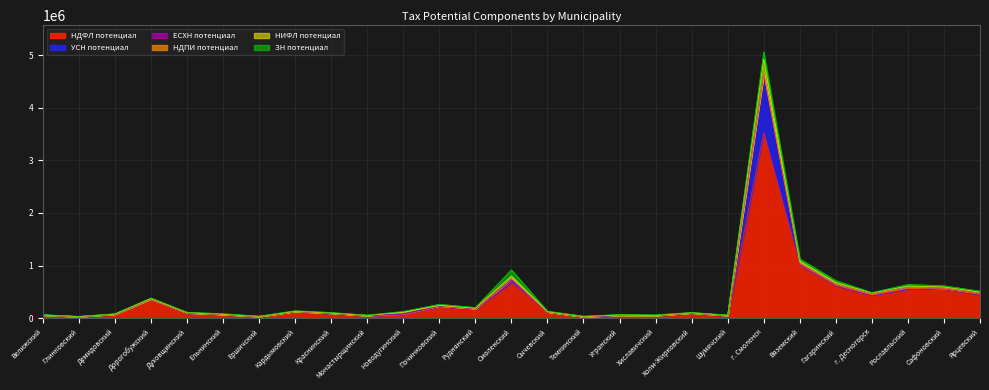

Reading left to right, extract all data points from this chart.

НДФЛ потенциал: 56496.1	27091.2	73067.6	356883.1	95909.3	67953.2	29682.1	125989.1	87803.6	47297.7	74576.8	223211.9	173837.0	682076.0	115727.2	23972.8	47752.9	44415.8	94978.7	48713.0	3529771.4	1007941.3	617889.3	436669.0	559290.3	556589.3	452495.3
УСН потенциал: 3200.3	2309.1	3263.5	7175.9	5695.1	4033.2	2715.8	3164.5	5916.1	1341.3	3841.3	5762.9	9343.8	48904.5	4320.5	3193.2	2929.7	6349.7	4519.5	3615.4	1117104.0	32214.1	24467.3	22682.9	23881.6	12601.9	21008.7
ЕСХН потенциал: 460.8	176.4	289.0	197.0	613.6	190.5	6.6	146.8	1563.6	1876.7	161.3	3285.7	972.9	14918.3	6.6	2.0	220.3	17.2	646.6	122.6	233.0	164.2	689.9	284.5	1068.1	815.0	114.9
НДПИ потенциал: 0.0	0.0	0.0	0.0	416.8	0.0	0.0	0.0	0.0	0.0	33330.6	2704.6	0.0	9823.5	0.0	1061.8	7753.8	0.0	0.0	0.0	14723.9	9574.3	4526.7	0.0	1840.9	327.1	0.0
НИФЛ потенциал: 2234.7	777.3	2917.9	9117.2	3649.1	3092.8	1362.2	3220.4	3754.8	1598.5	2166.8	8229.9	6182.1	47045.3	3364.4	1638.5	2495.1	2487.6	2418.0	1789.2	259136.4	36466.9	27901.6	19319.7	23926.1	20739.1	22055.4
ЗН потенциал: 4017.7	3255.7	4608.6	10802.2	6150.7	9141.4	4464.9	8526.3	8697.1	6410.6	13593.9	20476.7	11789.0	115660.7	9049.9	8639.8	8289.8	8815.9	6165.3	4833.8	140517.2	38901.8	38828.7	6696.0	30506.4	24270.2	17409.0